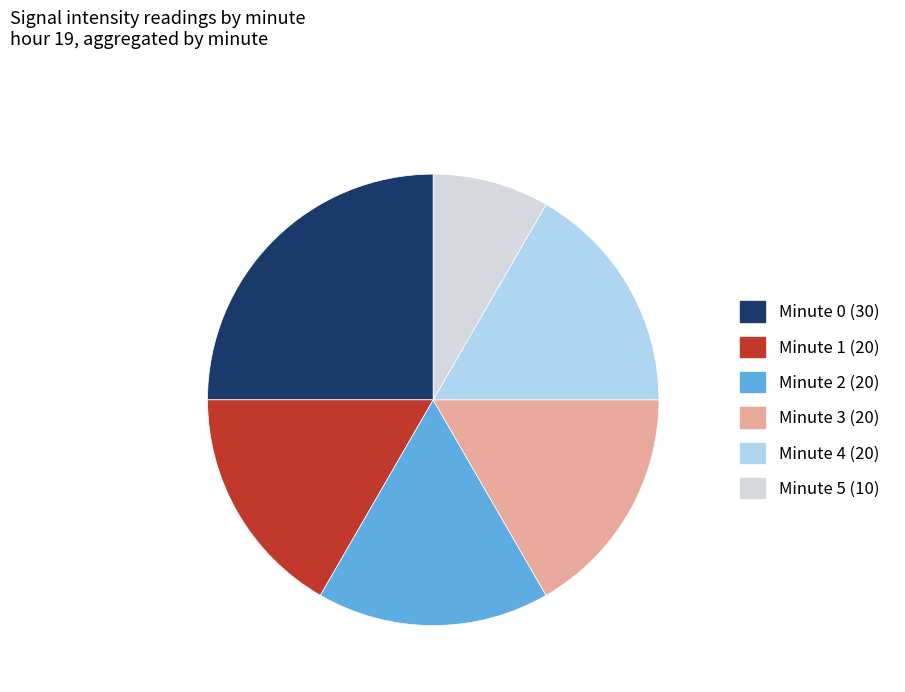

Approximately how many times larger is the value at Minute 1 (20) compared to Minute 4 (20)?

1.0